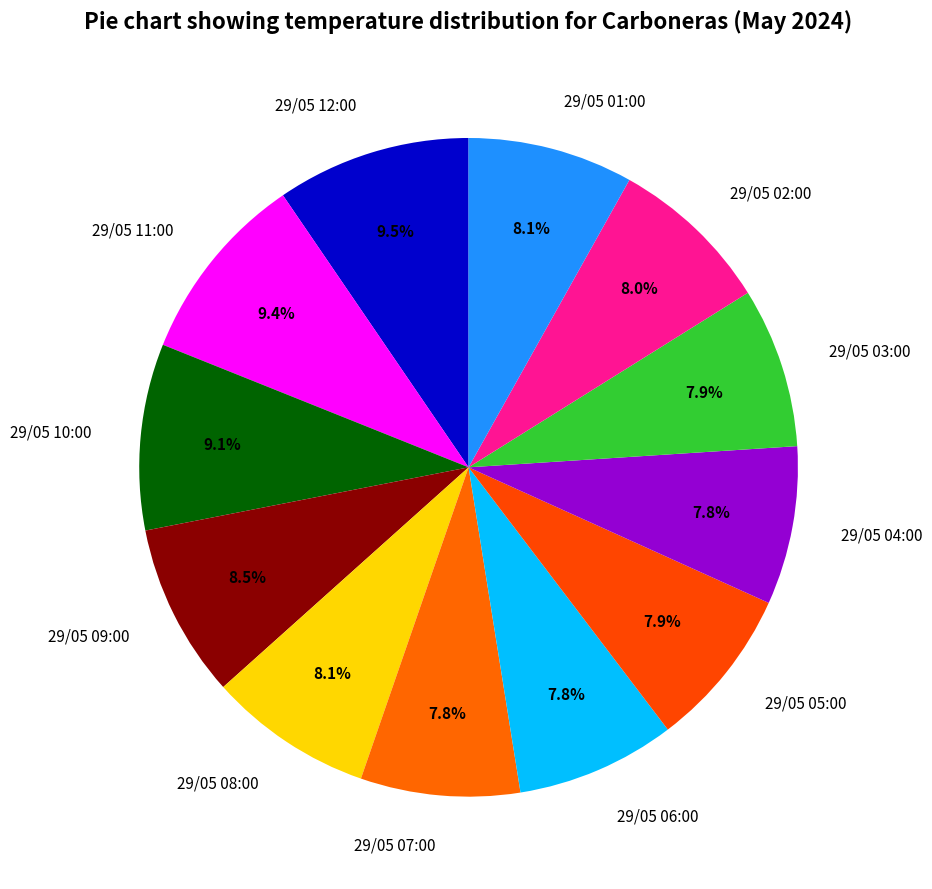

What portion of the pie excludes 29/05 01:00?

91.9%